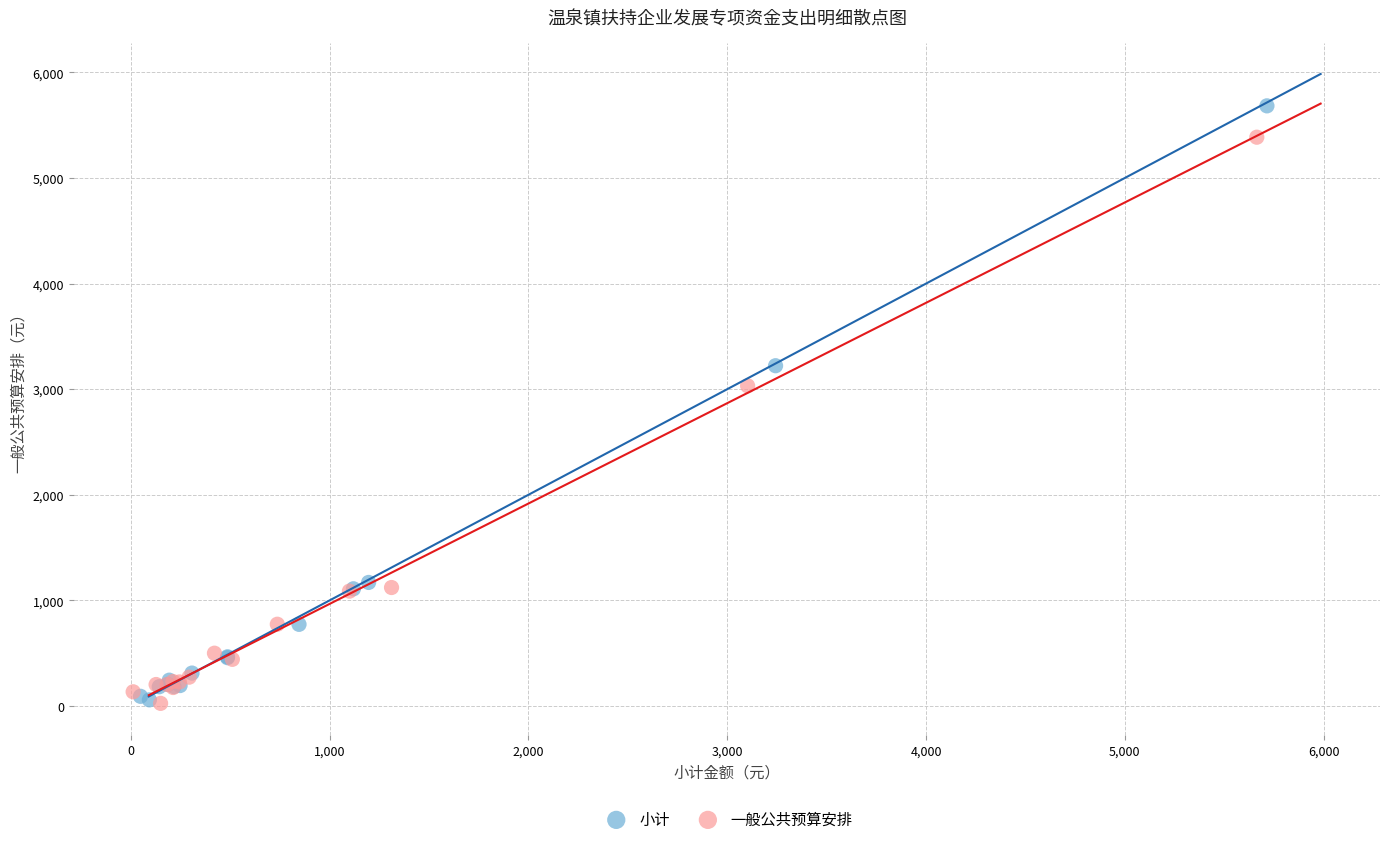

What are all the series names shown in the legend?

小计, 一般公共预算安排